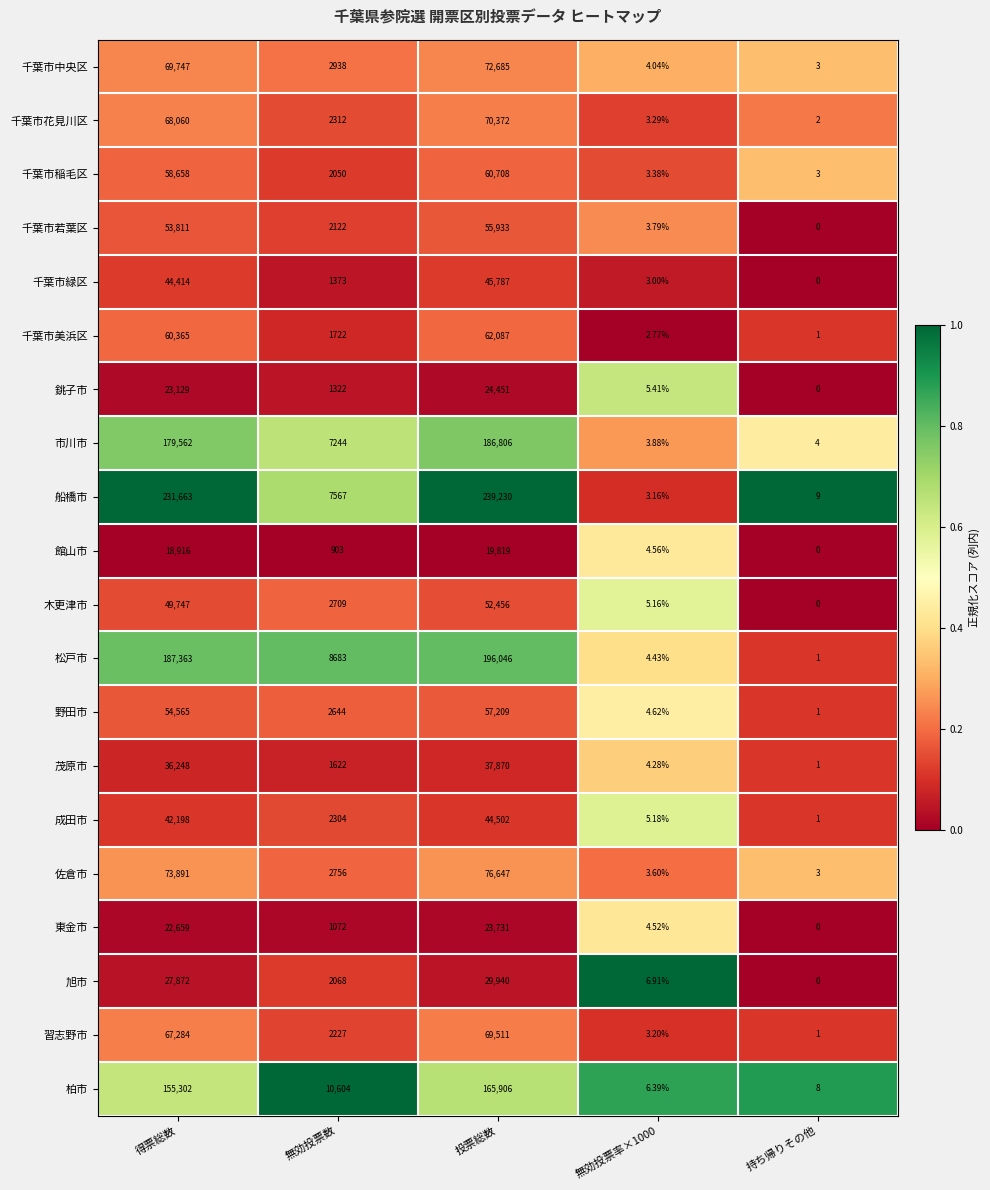

Which series has the largest range (max minus min)?

船橋市